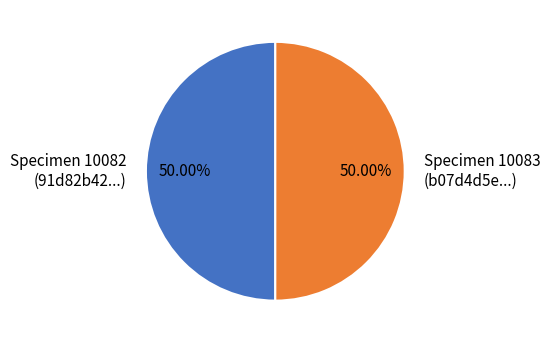

What is the ratio of the value at Specimen 10083 (b07d4d5e...) to the value at Specimen 10082 (91d82b42...)?

1.0